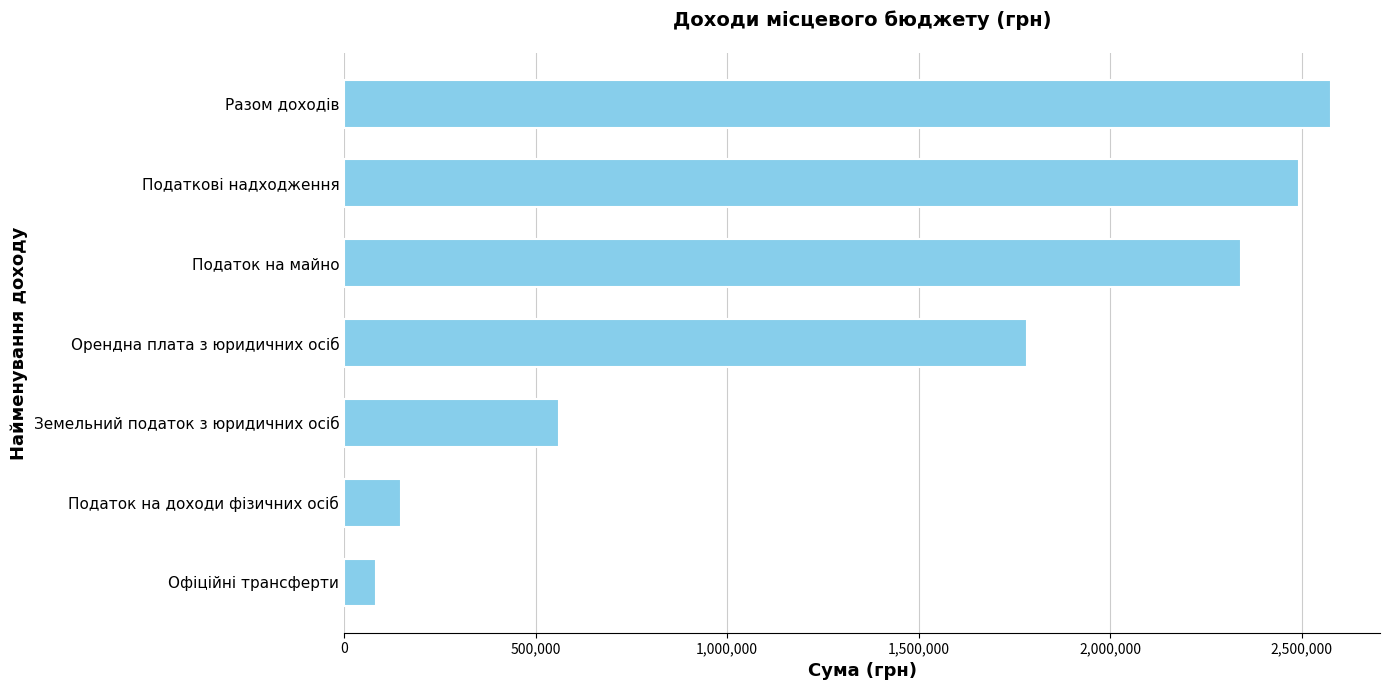

The chart shows a value of 2875128 at Орендна плата з юридичних осіб. True or false?

False